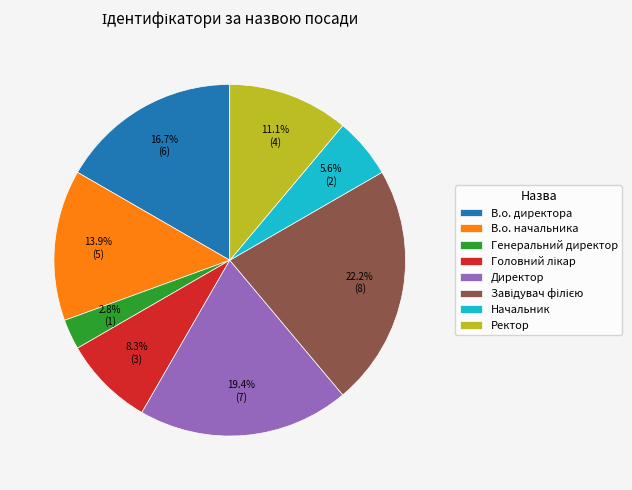

Which category has the smallest portion of the pie?

Генеральний директор